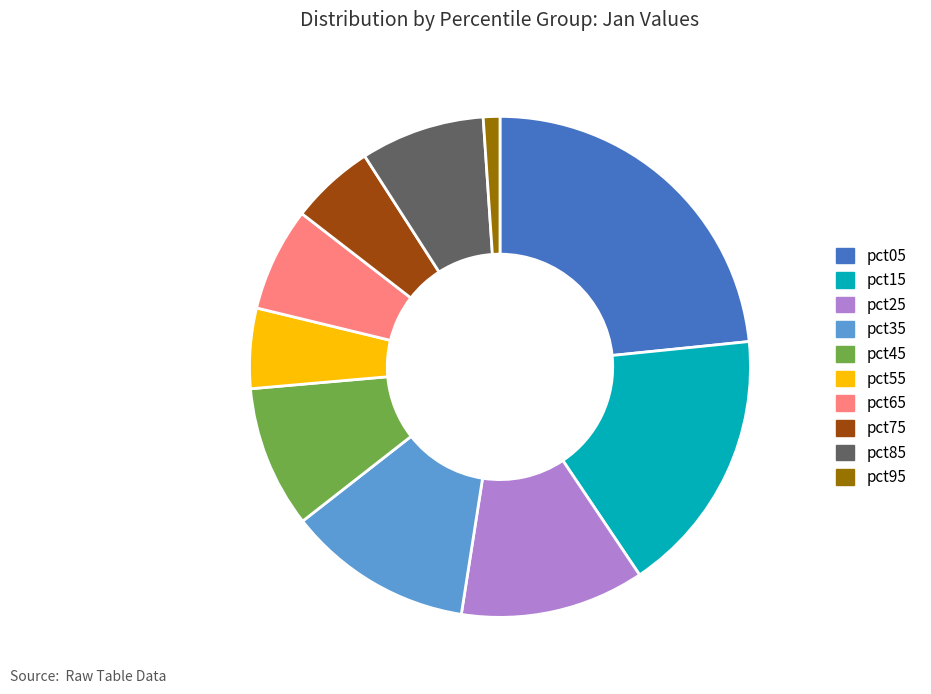

True or false: pct35 accounts for 12% of the total.

True